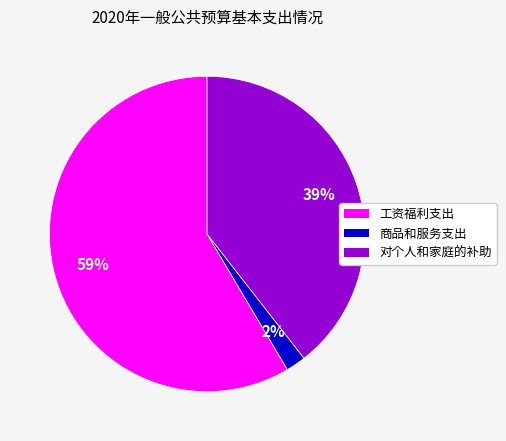

Count the number of slices in the pie.

3